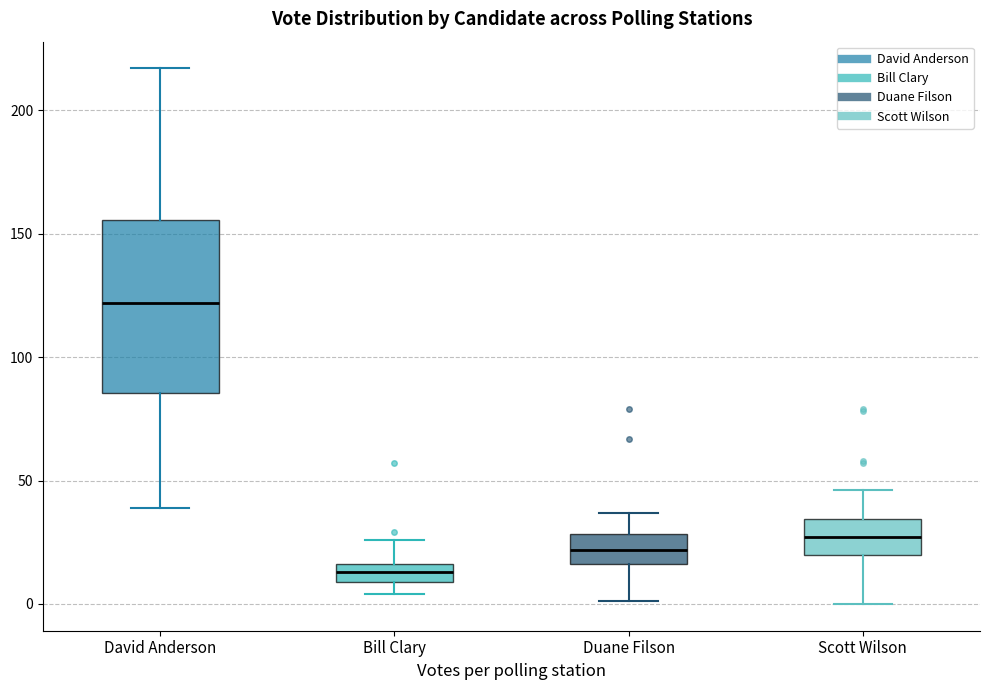

Comparing the boxes themselves (not the whiskers), which one is the tallest?

David Anderson